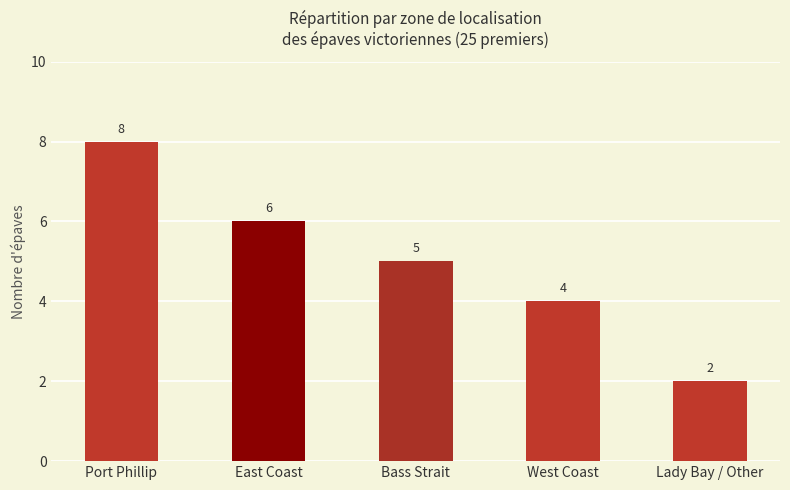

How many data points does each series have?

5